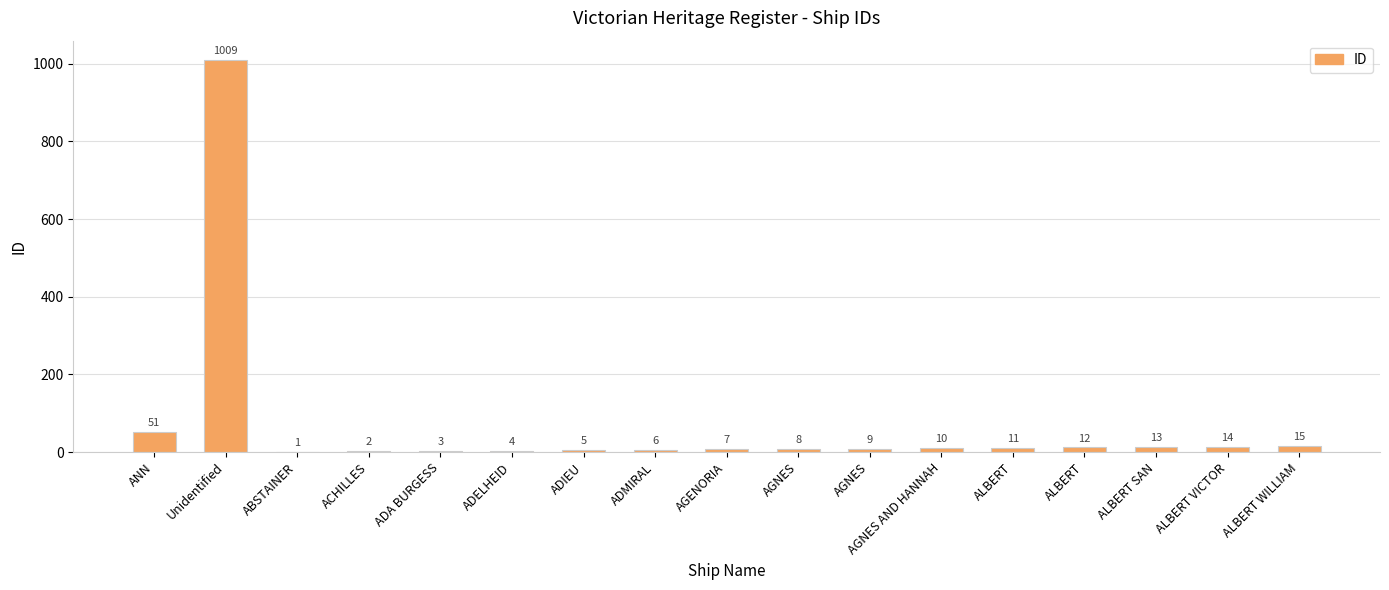

Count the number of data series in this chart.

1